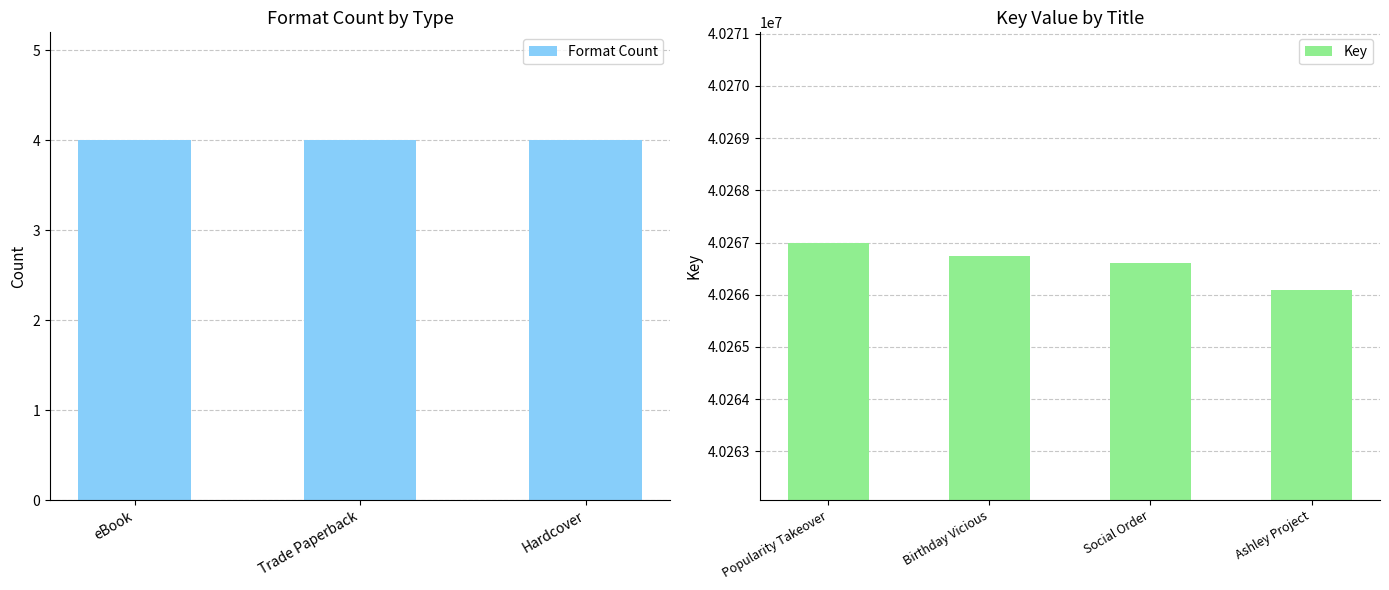

What position from the left is Birthday Vicious?

2